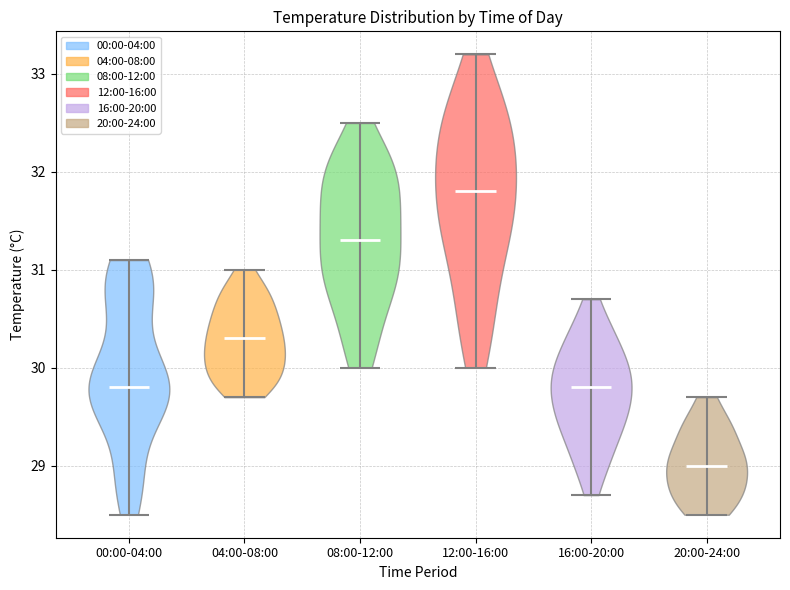

Reading left to right, read every violin against the y-axis: where its median line is, and the lowest and highest points it reaches. The values are not printed on the chart, so give them approximately, as read against the axis.

00:00-04:00: median line 29.8, lowest point 28.5, highest point 31.1
04:00-08:00: median line 30.3, lowest point 29.7, highest point 31.0
08:00-12:00: median line 31.3, lowest point 30.0, highest point 32.5
12:00-16:00: median line 31.8, lowest point 30.0, highest point 33.2
16:00-20:00: median line 29.8, lowest point 28.7, highest point 30.7
20:00-24:00: median line 29.0, lowest point 28.5, highest point 29.7